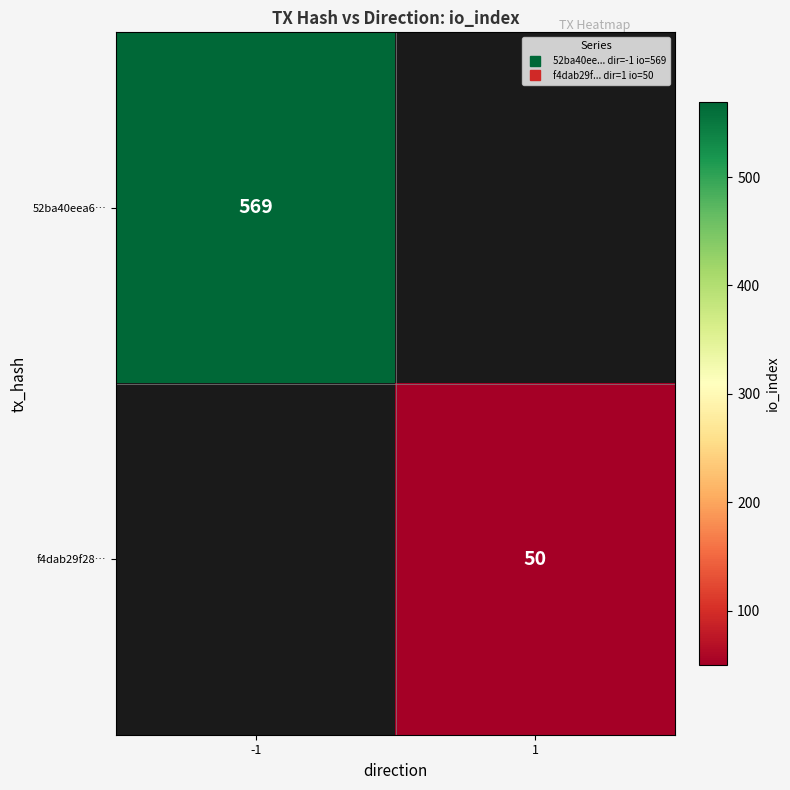

Which series has the largest range (max minus min)?

52ba40eea6…